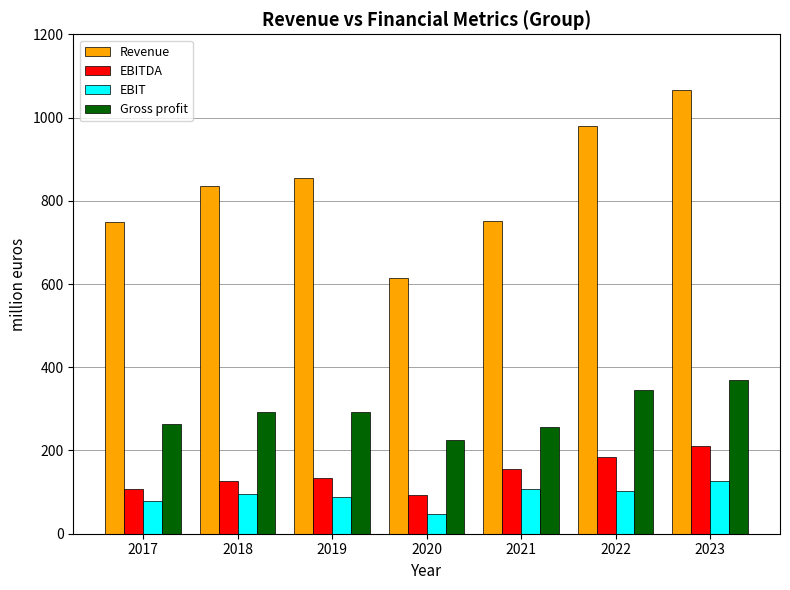

What is the difference between the highest and lowest values at 2021?

642.6